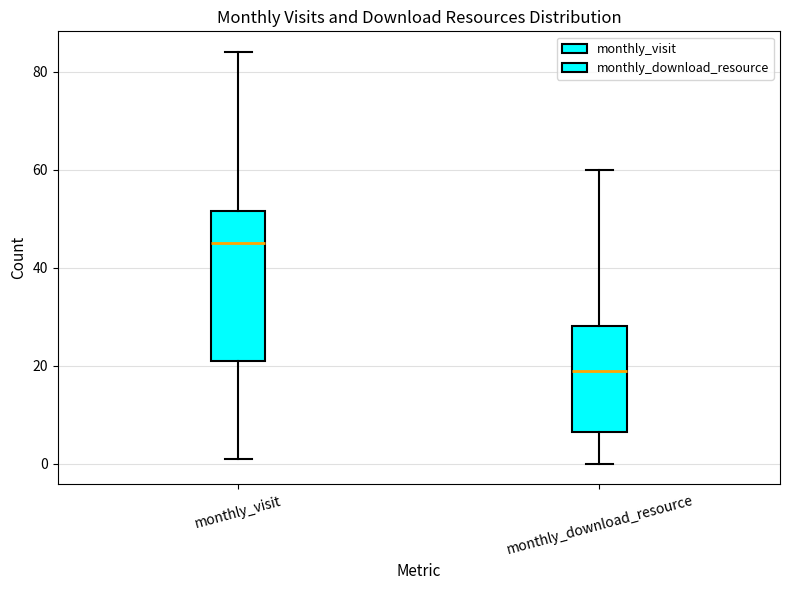

Which box's median line is the lowest?

monthly_download_resource